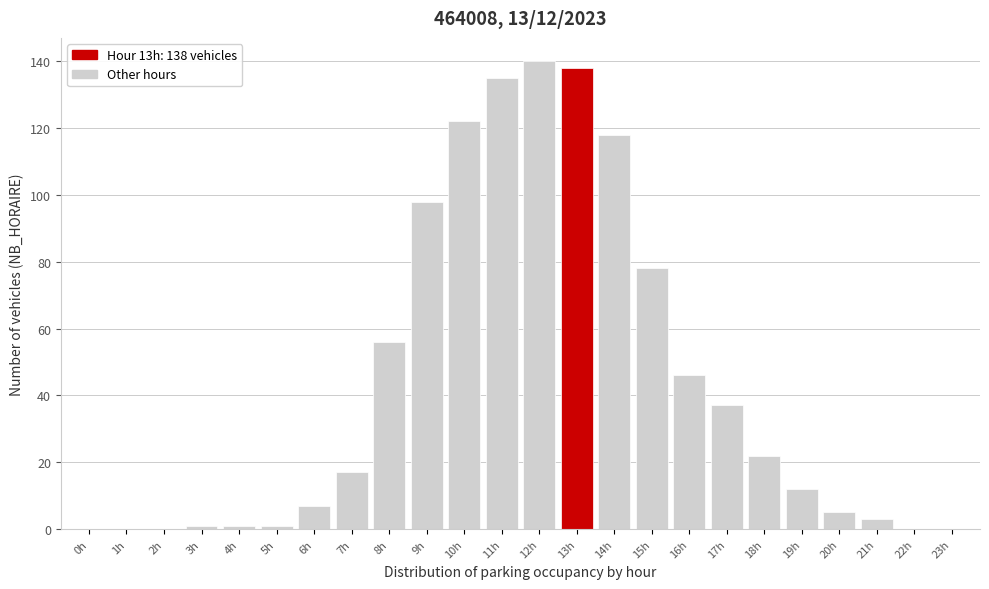

Reading left to right, transcribe all the data shown in this chart.

0h=0	1h=0	2h=0	3h=1	4h=1	5h=1	6h=7	7h=17	8h=56	9h=98	10h=122	11h=135	12h=140	13h=138	14h=118	15h=78	16h=46	17h=37	18h=22	19h=12	20h=5	21h=3	22h=0	23h=0